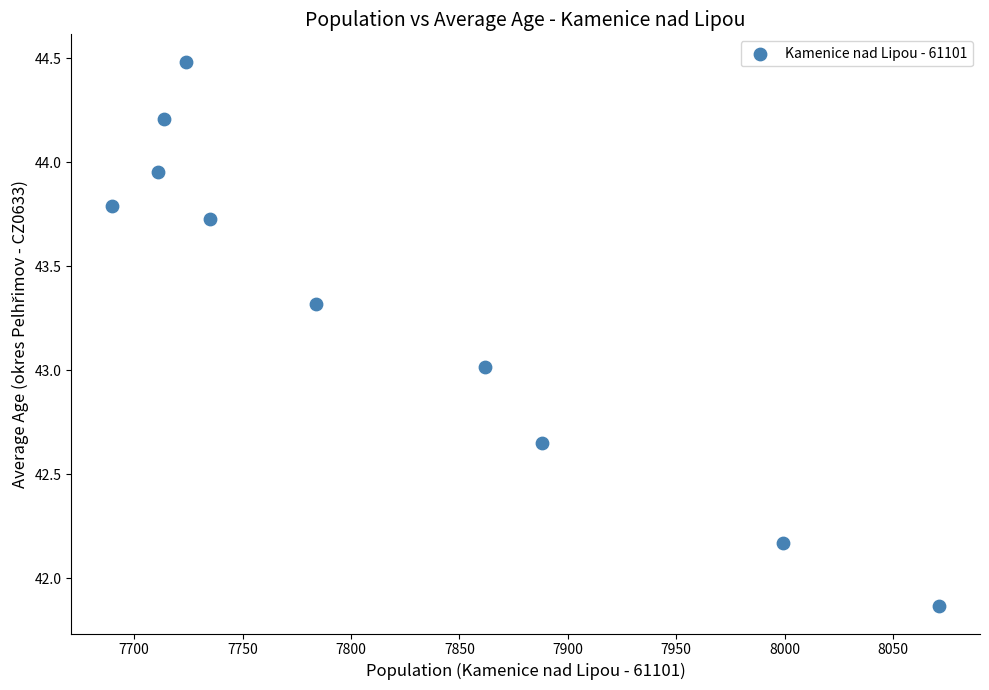

What is the average X value?

7817.8